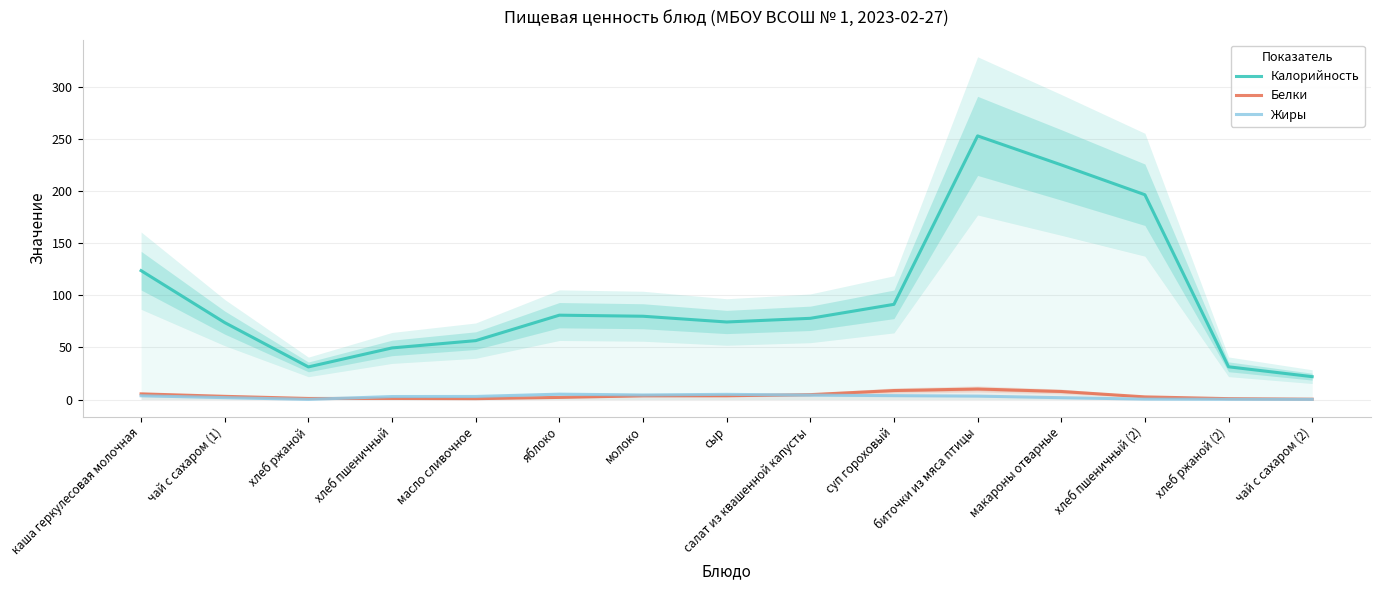

True or false: Калорийность and Белки intersect in this chart.

False